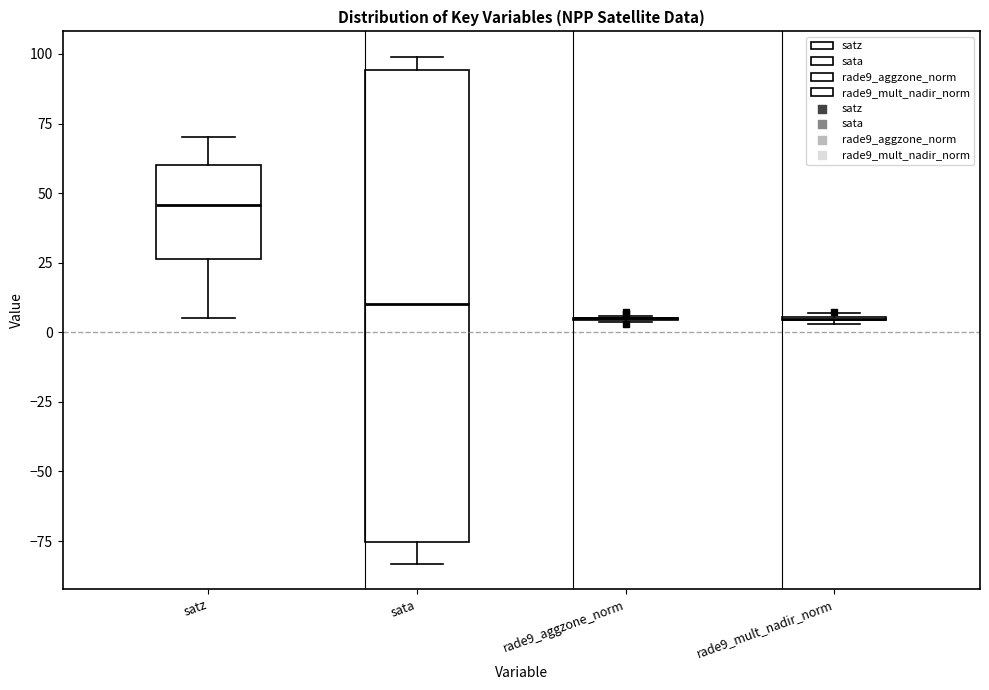

Reading left to right, read every box against the y-axis: the position of its median line, the range the box covers, and the ends of its whiskers. The values are not printed on the chart, so give them approximately, as read against the axis.

satz: median 45, box 25 to 60, whiskers 5 to 70
sata: median 10, box -75 to 95, whiskers -85 to 100
rade9_aggzone_norm: box collapsed to a line at 5, whiskers 5 to 5
rade9_mult_nadir_norm: box collapsed to a line at 5, whiskers 5 to 5